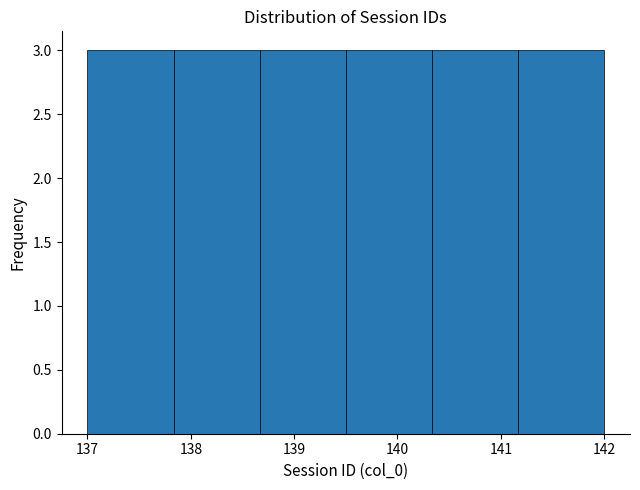

How tall is the bar that spans 141.2 to 142.0 on the x-axis? Neither the bar edges nor the heights are printed on the chart, so give them approximately, as read against the axes.

3